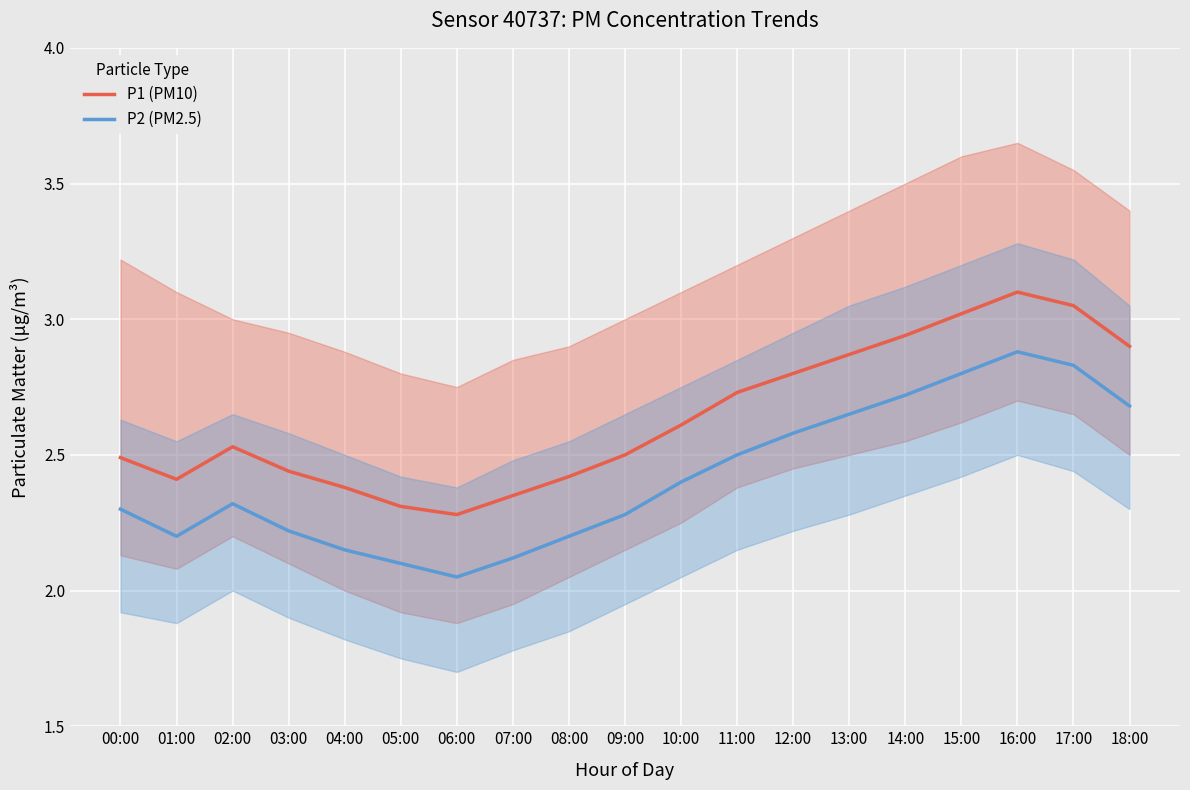

What is the label of the 18th point from the left?

17:00